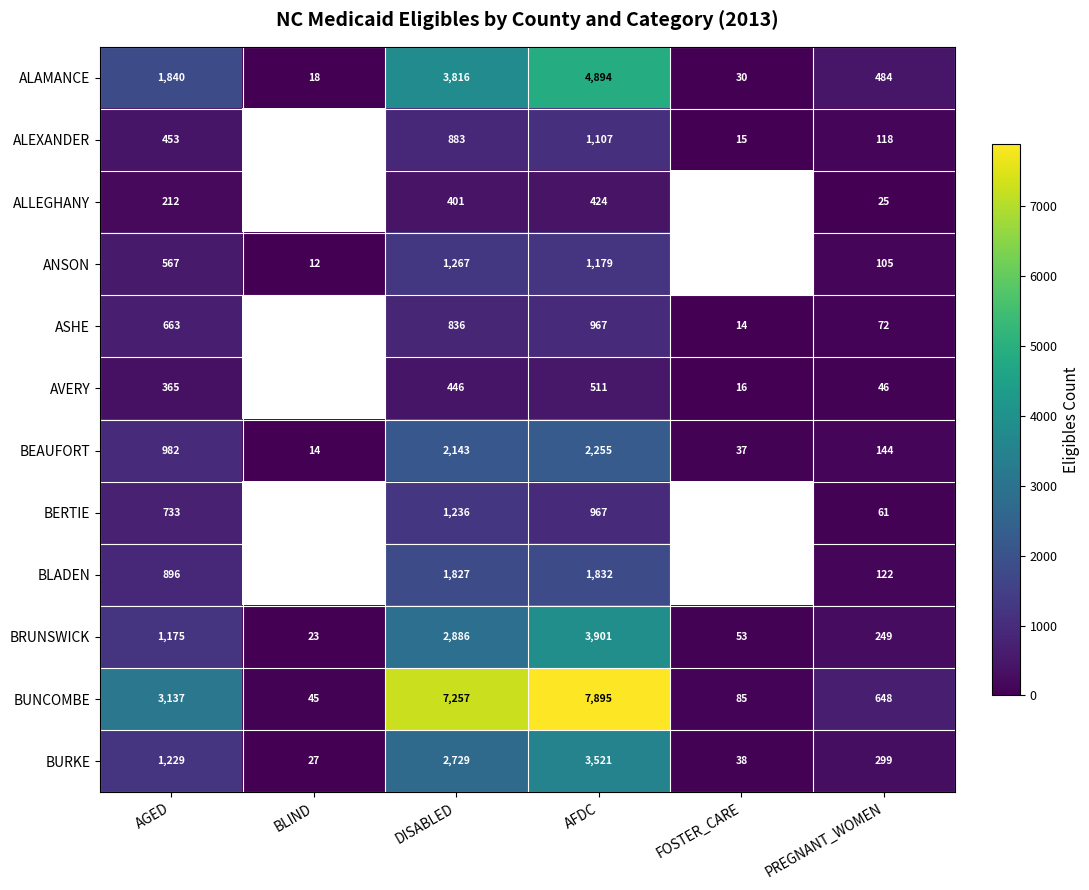

List the labels in order of BUNCOMBE value, smallest first.

BLIND, FOSTER_CARE, PREGNANT_WOMEN, AGED, DISABLED, AFDC